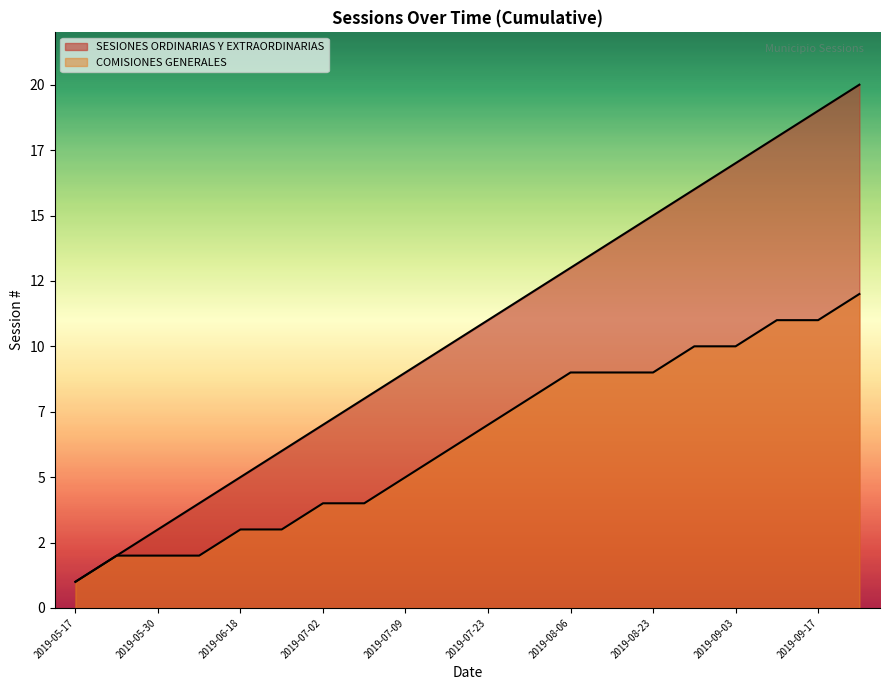

What position from the right is 2019-08-23?

6